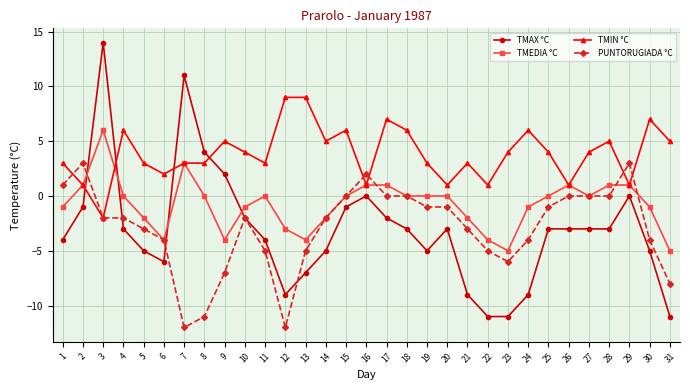

What is the maximum value for TMEDIA °C?

6